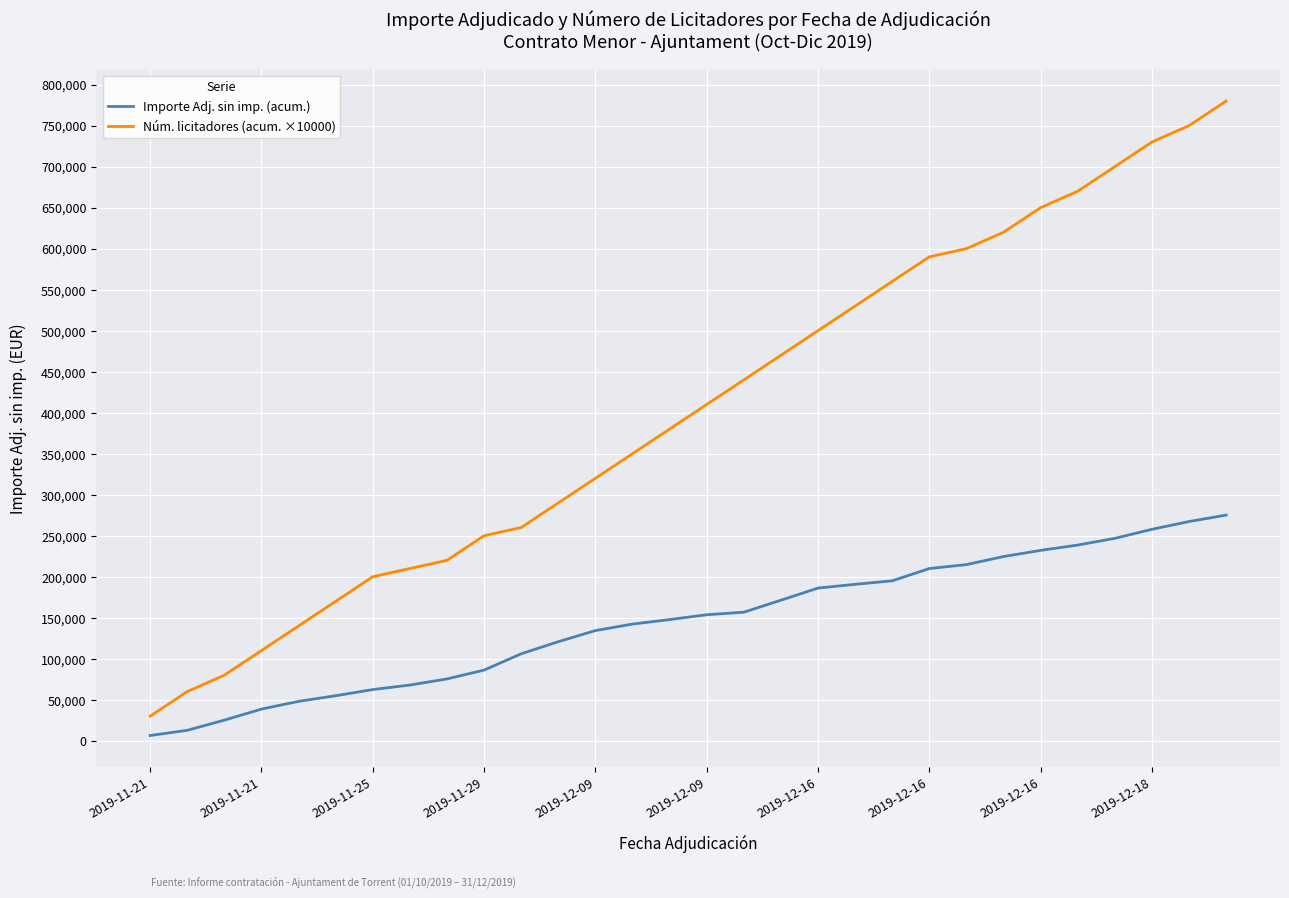

What is the difference between the maximum and minimum values in the Núm. licitadores (acum. ×10000) series?

750000.0